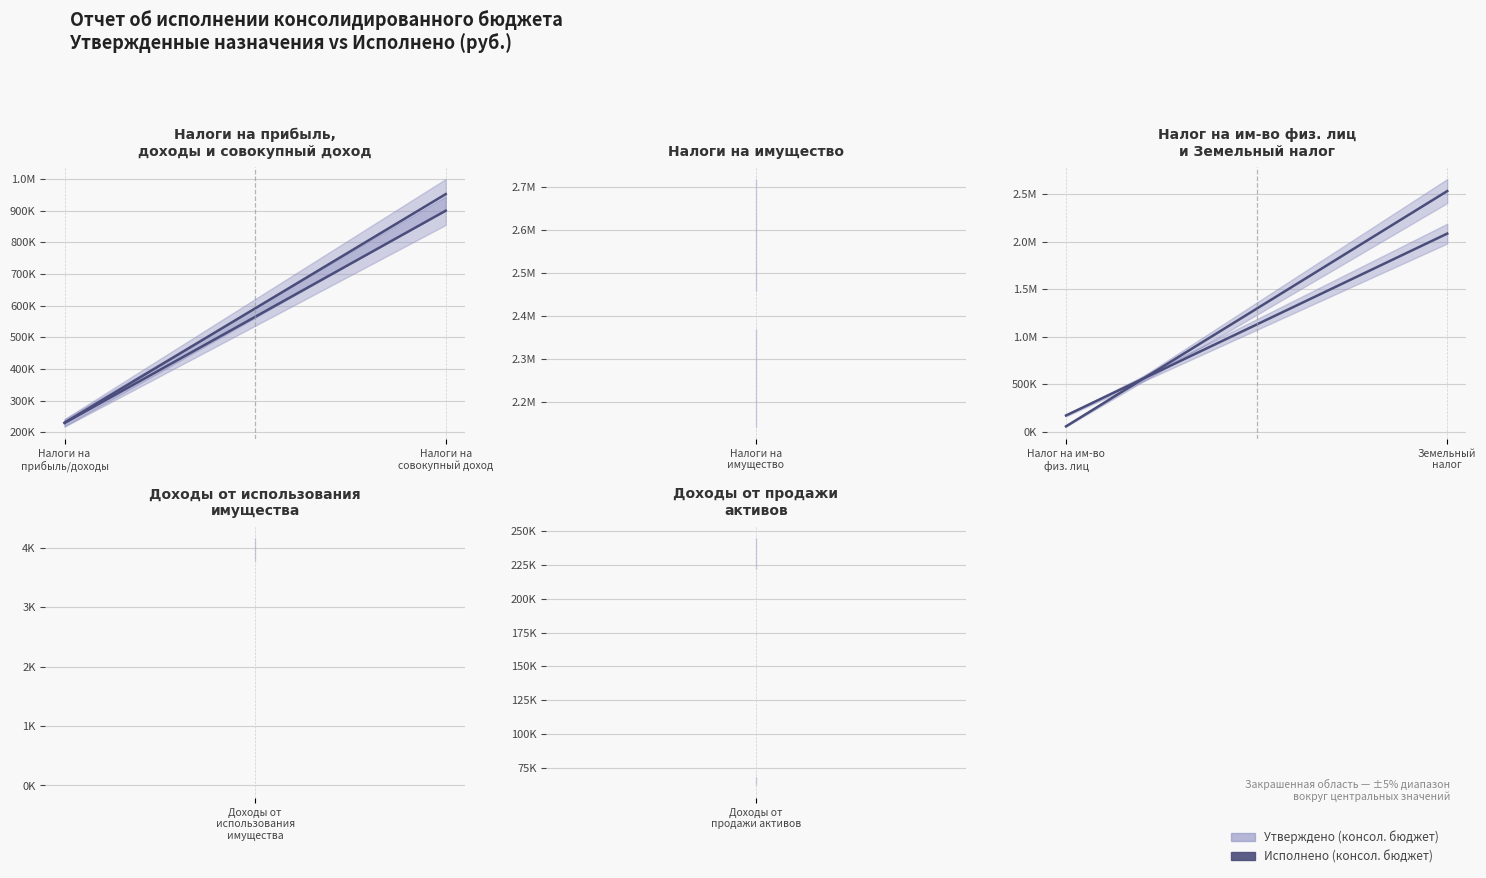

Which series changed the most between Налог на им-во физ. лиц and Земельный налог?

Утверждено (консол. бюджет)